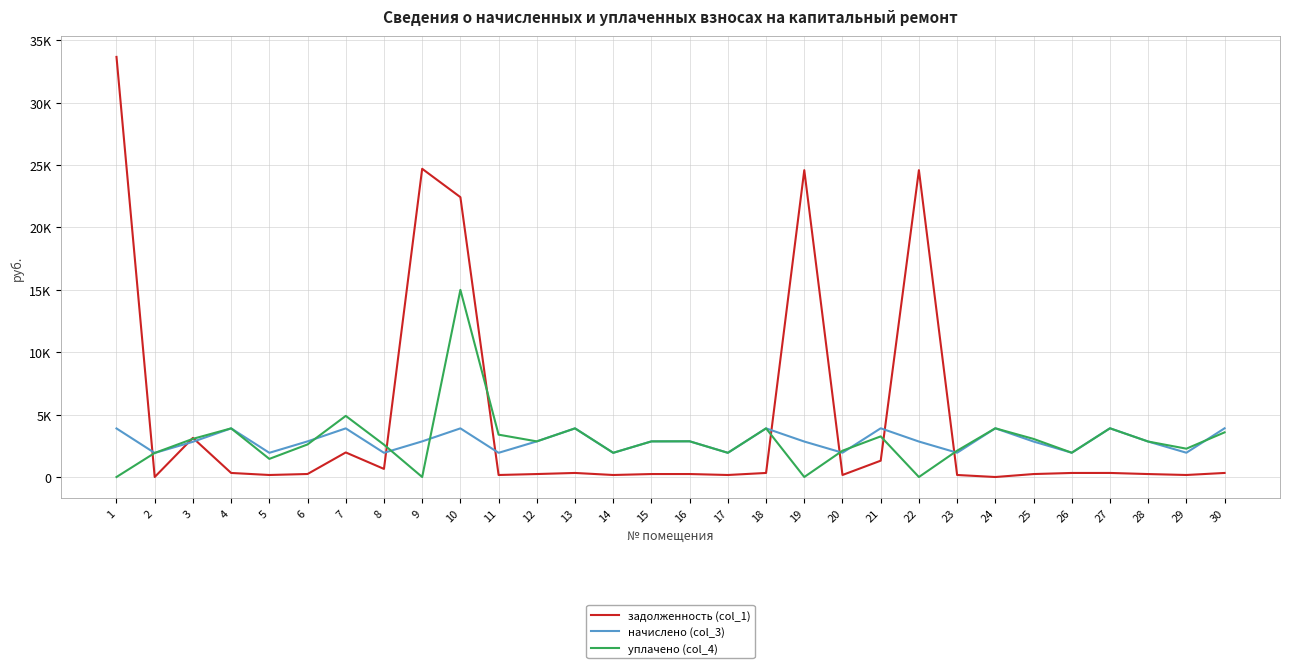

What is the sum of the уплачено (col_4) values at 17 and 22?

1939.8